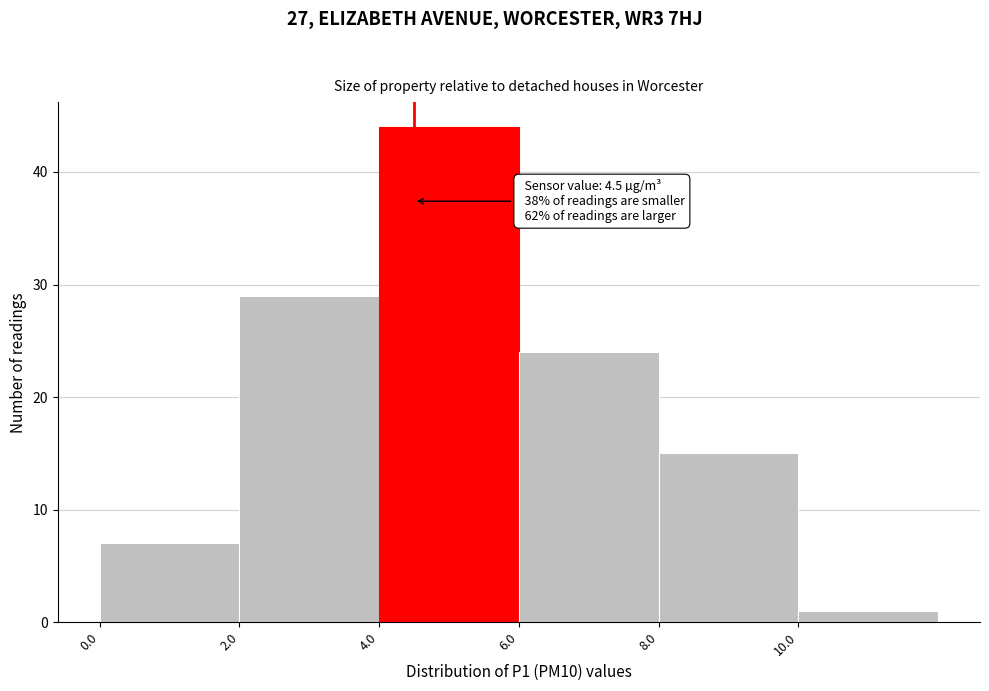

Which range on the x-axis has the tallest bar?

4 to 6